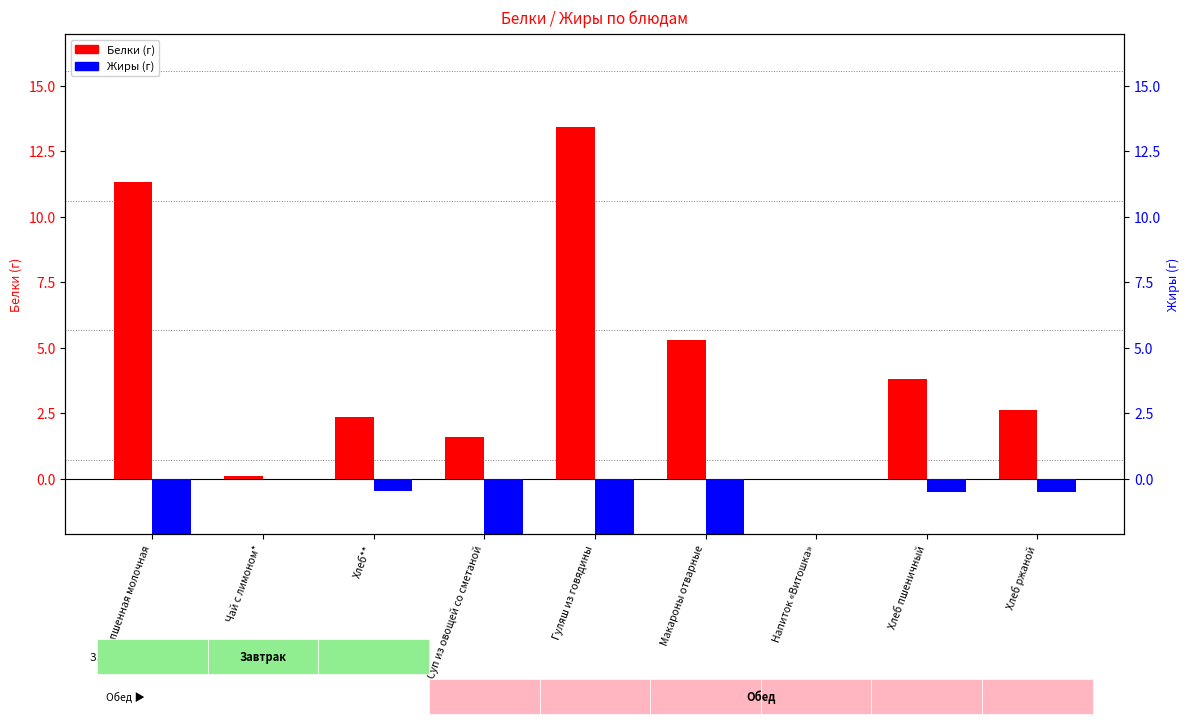

At which label is Белки (г) closest to 6?

Макароны отварные